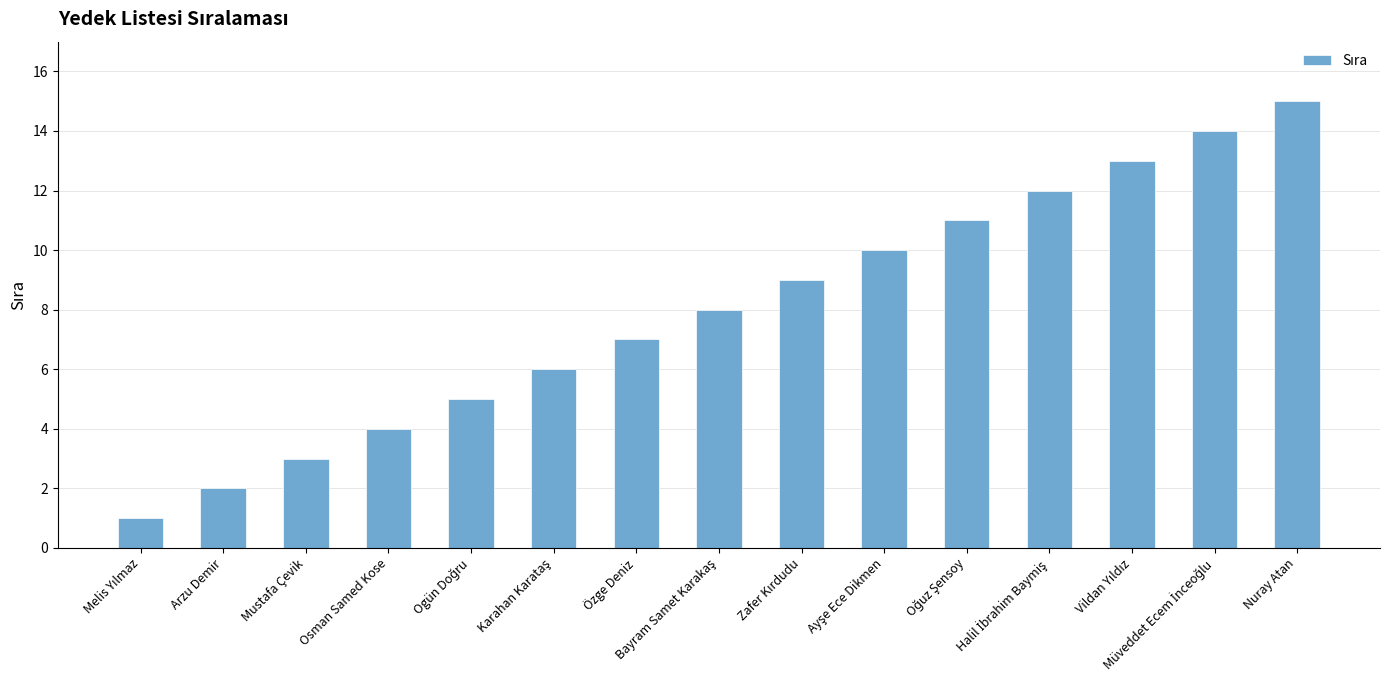

What is the greatest value displayed?

15